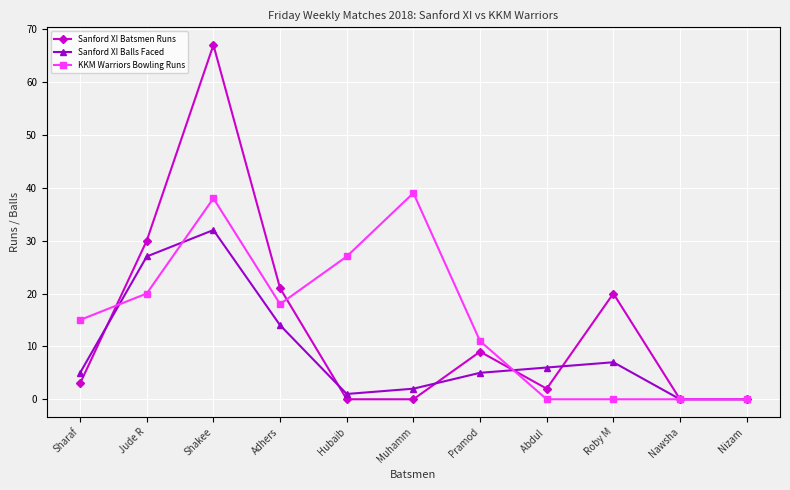

Does the chart have visible grid lines?

Yes